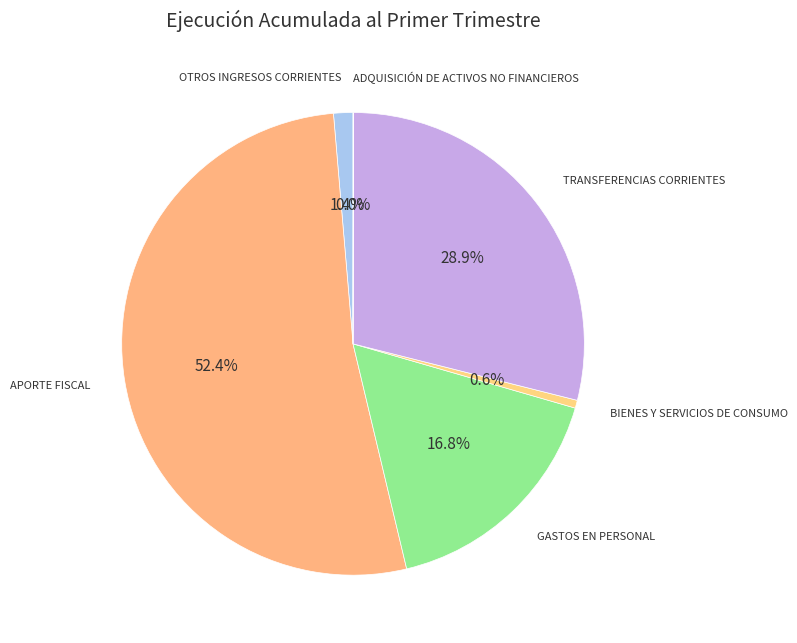

Which category accounts for the majority?

APORTE FISCAL